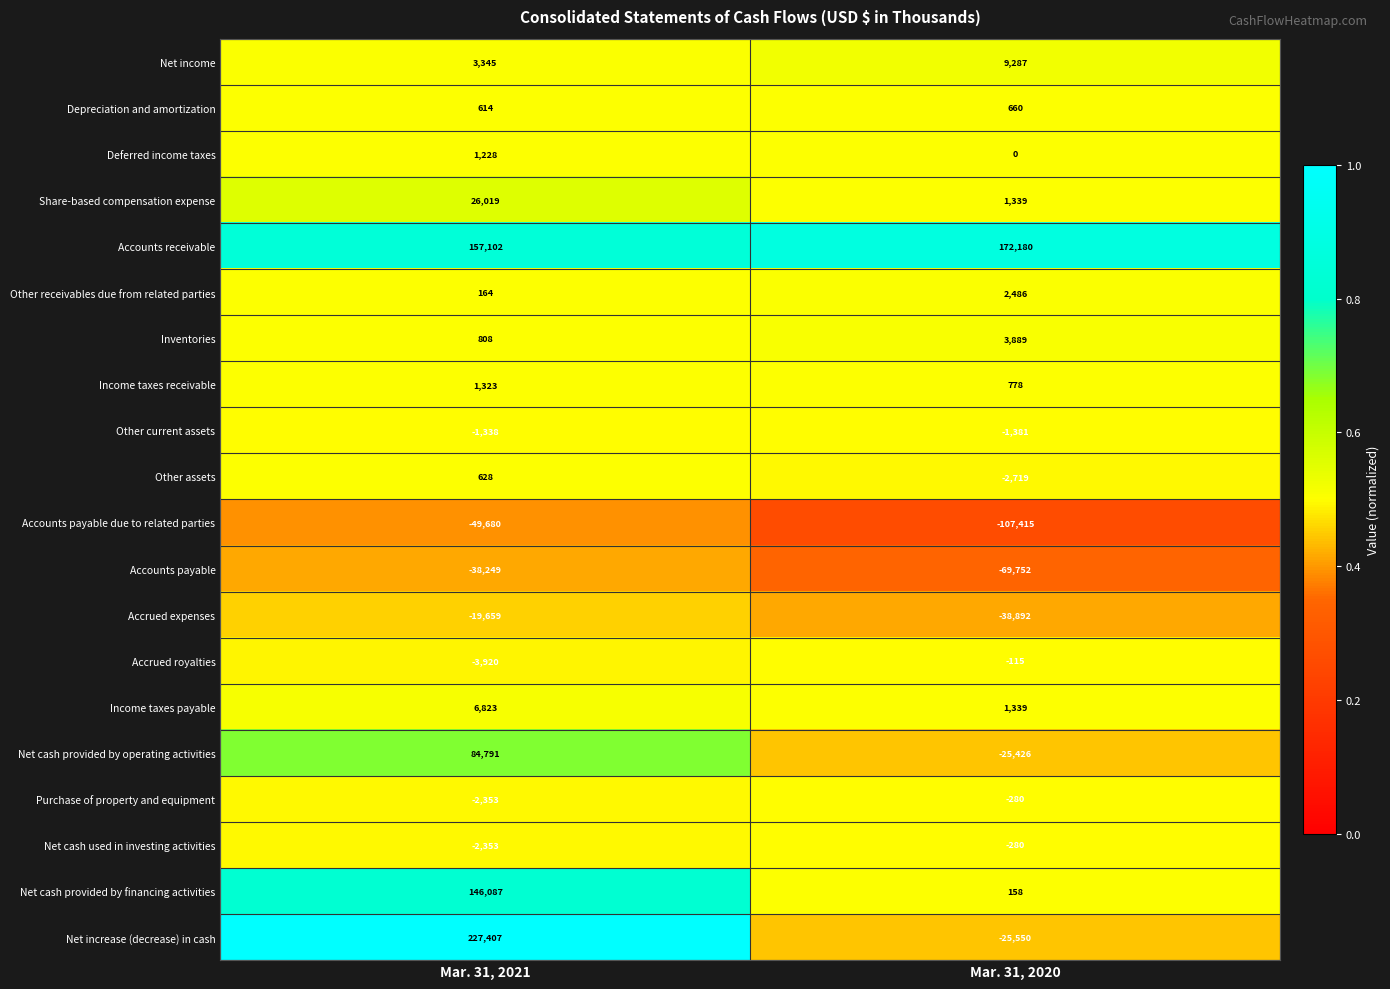

What is the spread (max minus min) of values at Mar. 31, 2021?

277087